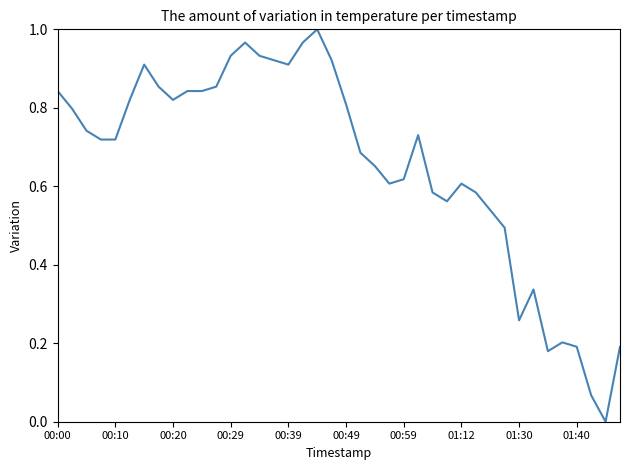

Is it true that the value at 00:39 is 0.5?

False